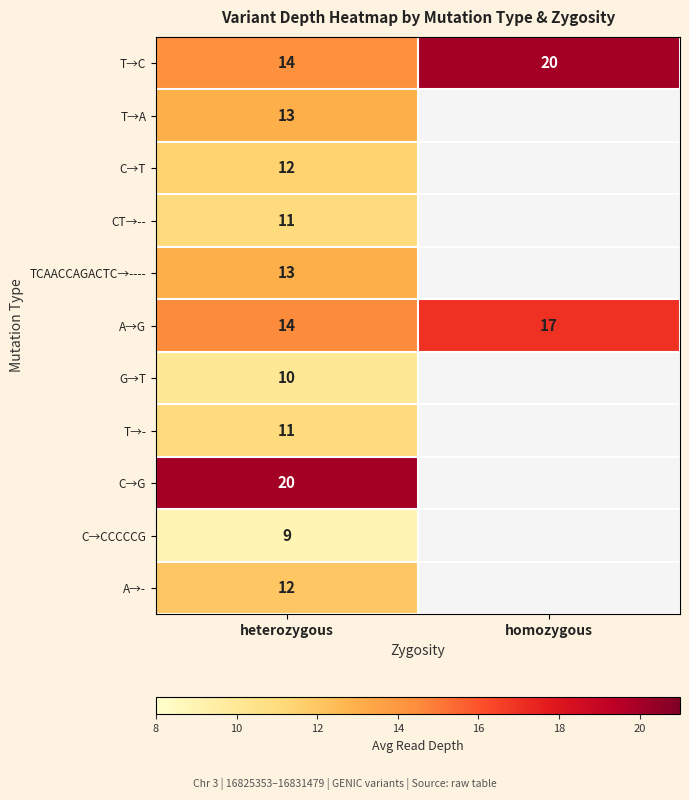

The T→- series shows 4.9 at heterozygous. True or false?

False